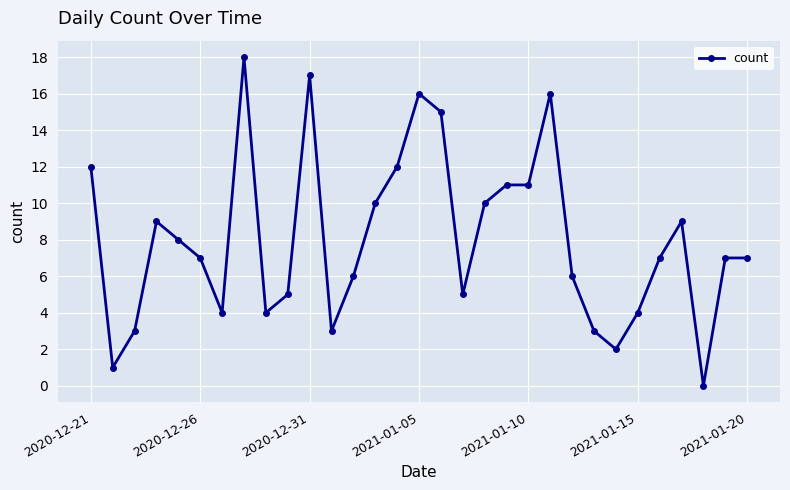

Reading left to right, what are all the values shown in this chart?

12	1	3	9	8	7	4	18	4	5	17	3	6	10	12	16	15	5	10	11	11	16	6	3	2	4	7	9	0	7	7